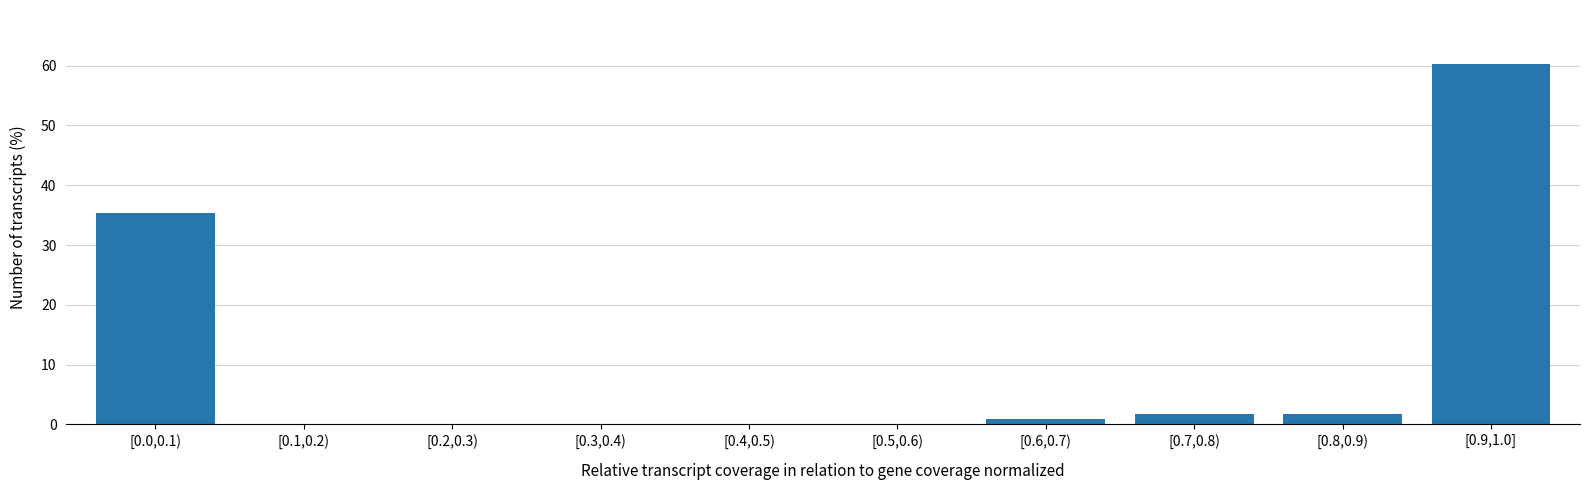

Reading left to right, extract all data points from this chart.

[0.0,0.1)=35.4	[0.1,0.2)=0.0	[0.2,0.3)=0.0	[0.3,0.4)=0.0	[0.4,0.5)=0.0	[0.5,0.6)=0.0	[0.6,0.7)=0.9	[0.7,0.8)=1.7	[0.8,0.9)=1.7	[0.9,1.0]=60.3